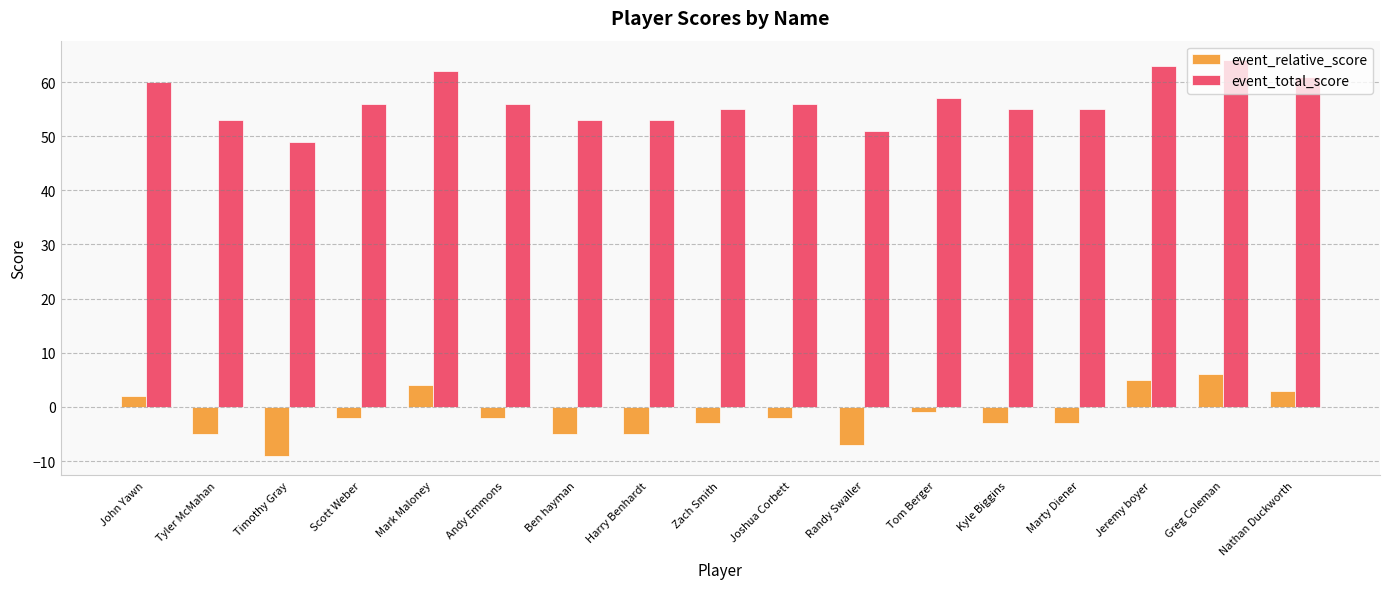

The value of event_relative_score at Mark Maloney is 4. True or false?

True